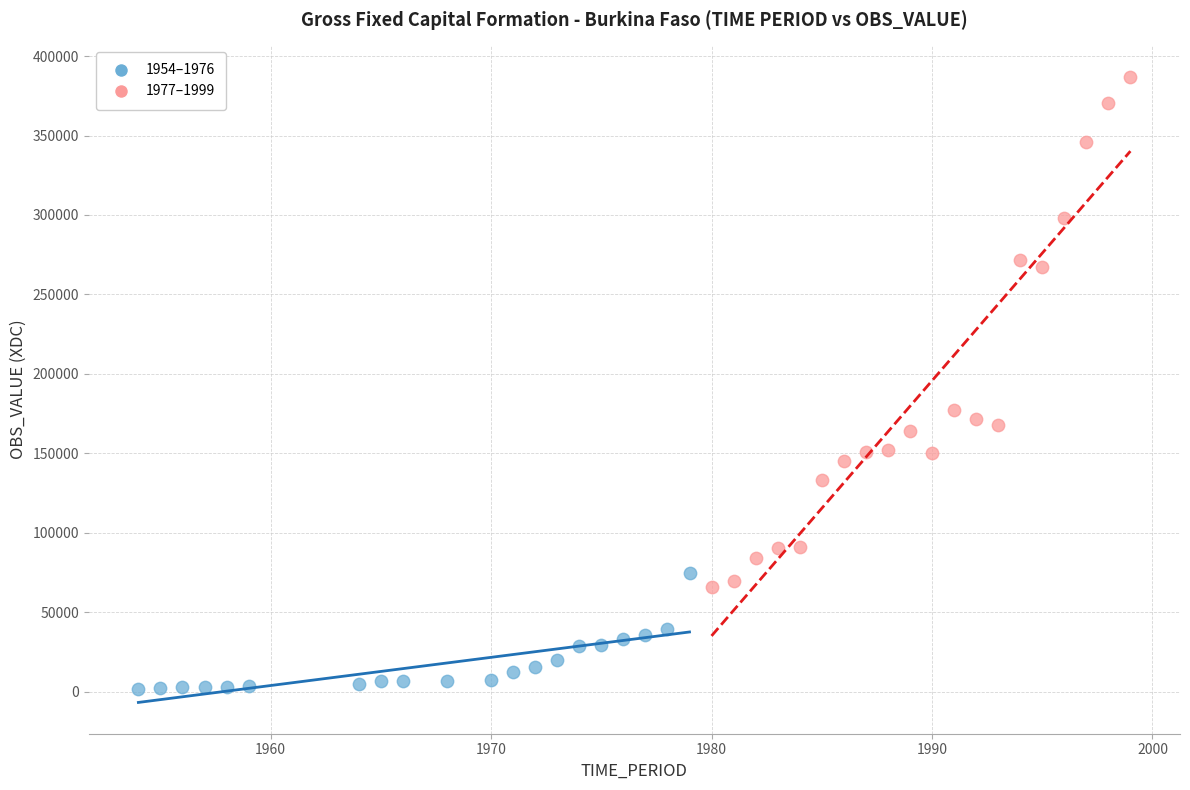

Which series has the widest spread of Y values?

1977–1999